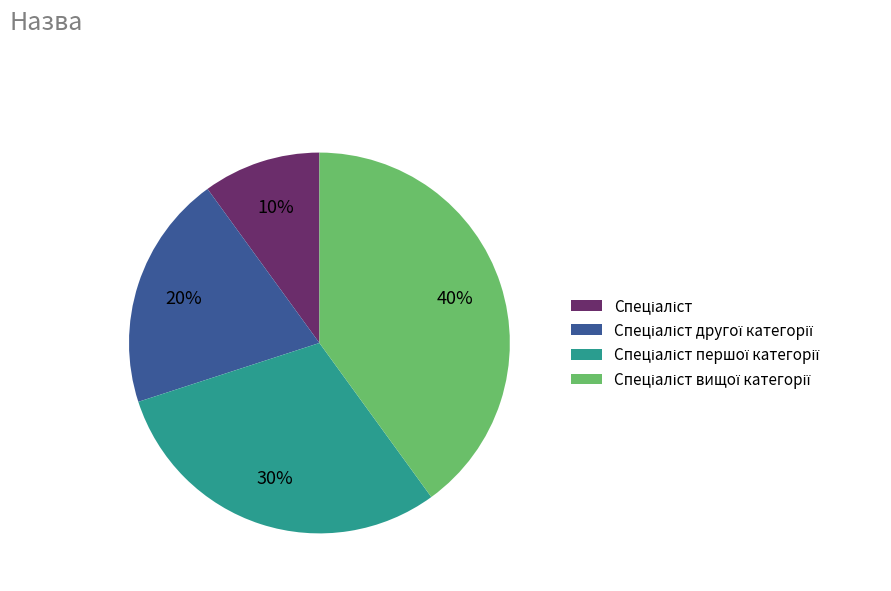

Is there any slice that represents more than half of the pie?

No